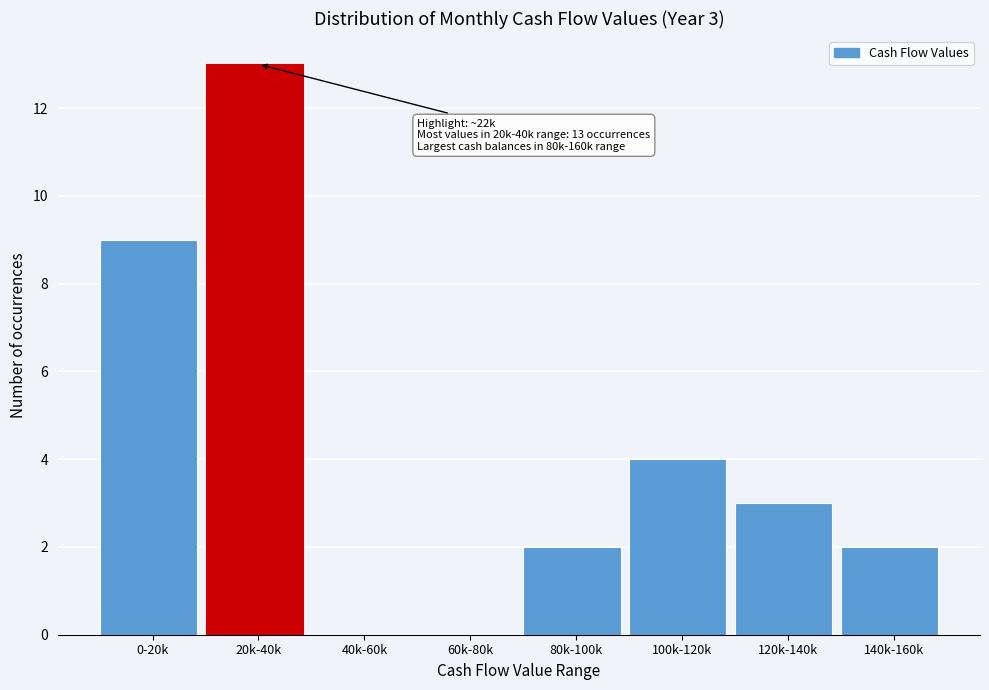

Reading left to right, what are all the values shown in this chart?

0-20k=9	20k-40k=13	40k-60k=0	60k-80k=0	80k-100k=2	100k-120k=4	120k-140k=3	140k-160k=2